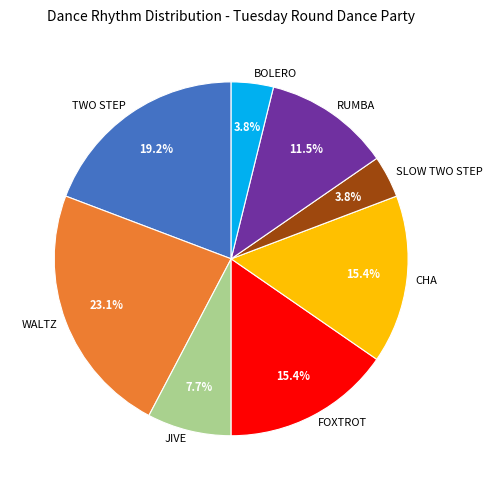

How many segments does this pie chart have?

8